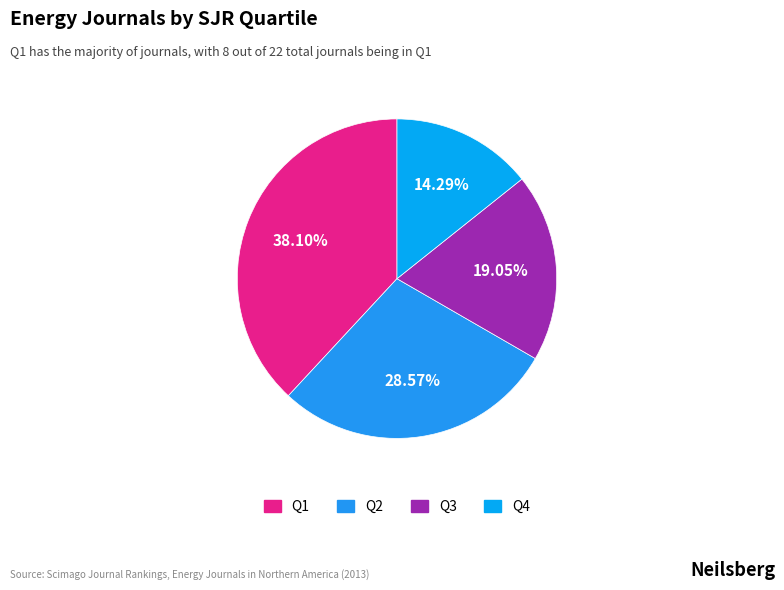

To the nearest percent, what portion does Q2 represent?

29%